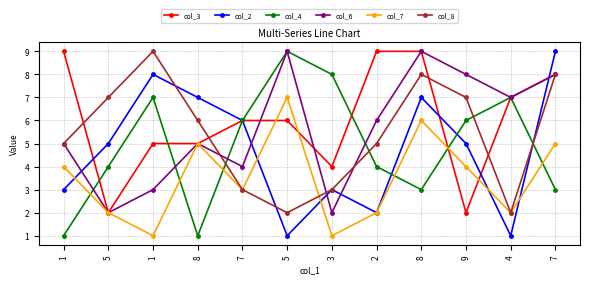

What is the label of the 1st point from the right?

7